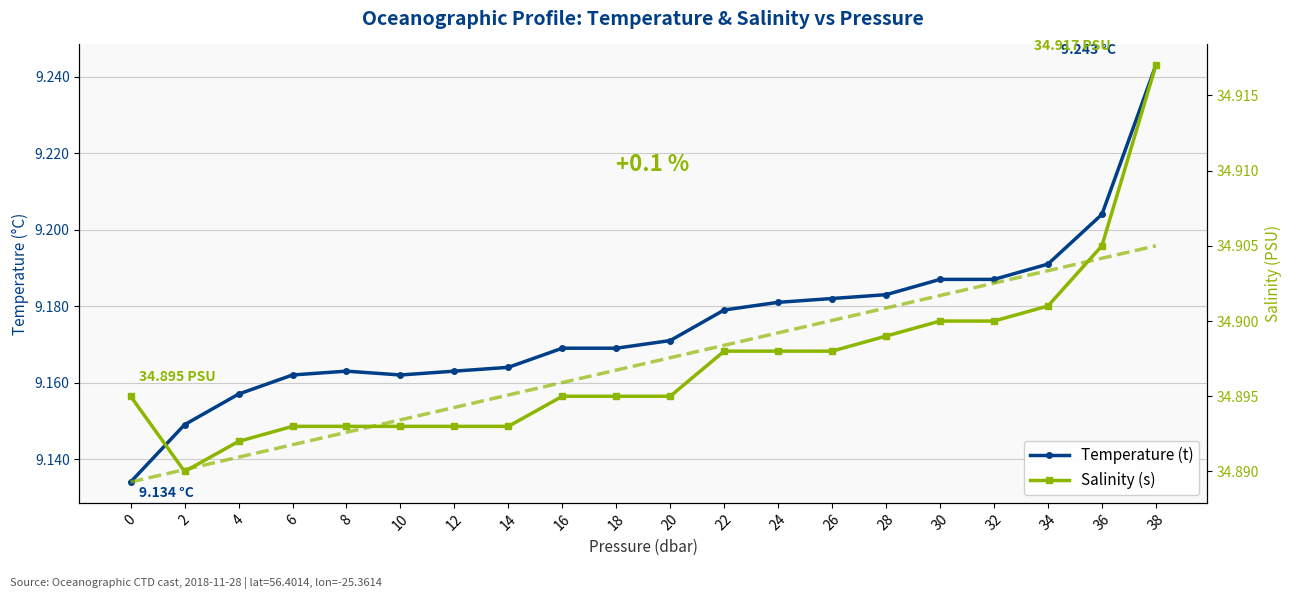

True or false: Salinity (s) has more than 2 points higher than both neighbors.

False